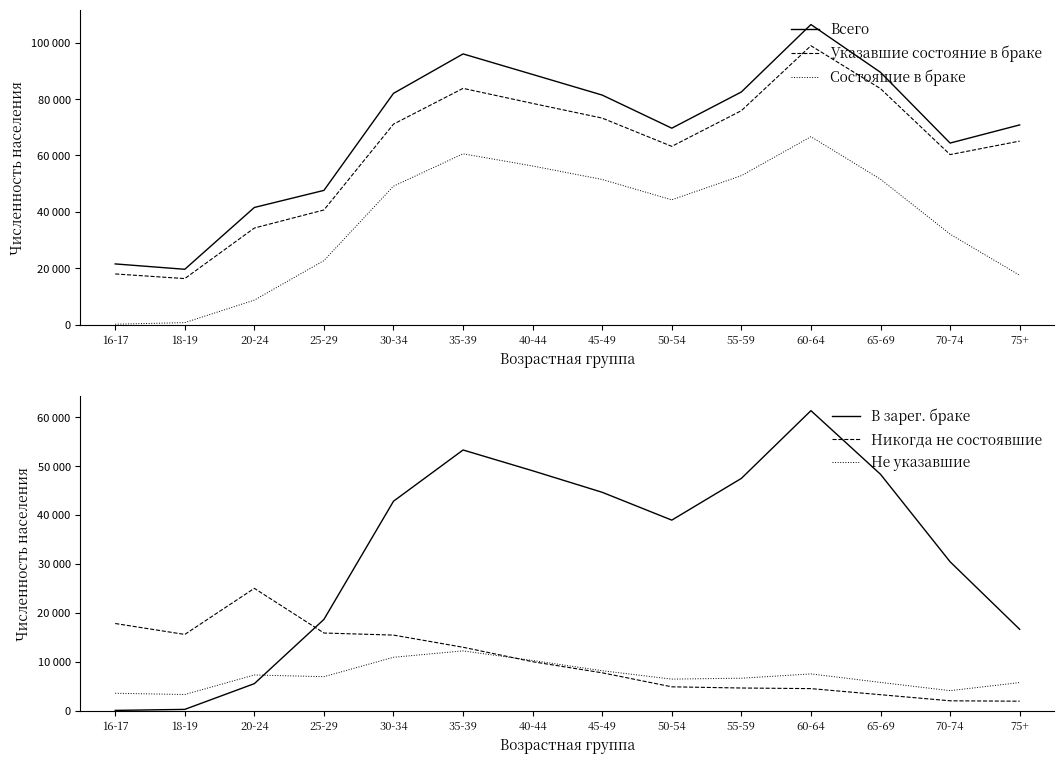

True or false: Всего has more than 1 points higher than both neighbors.

True